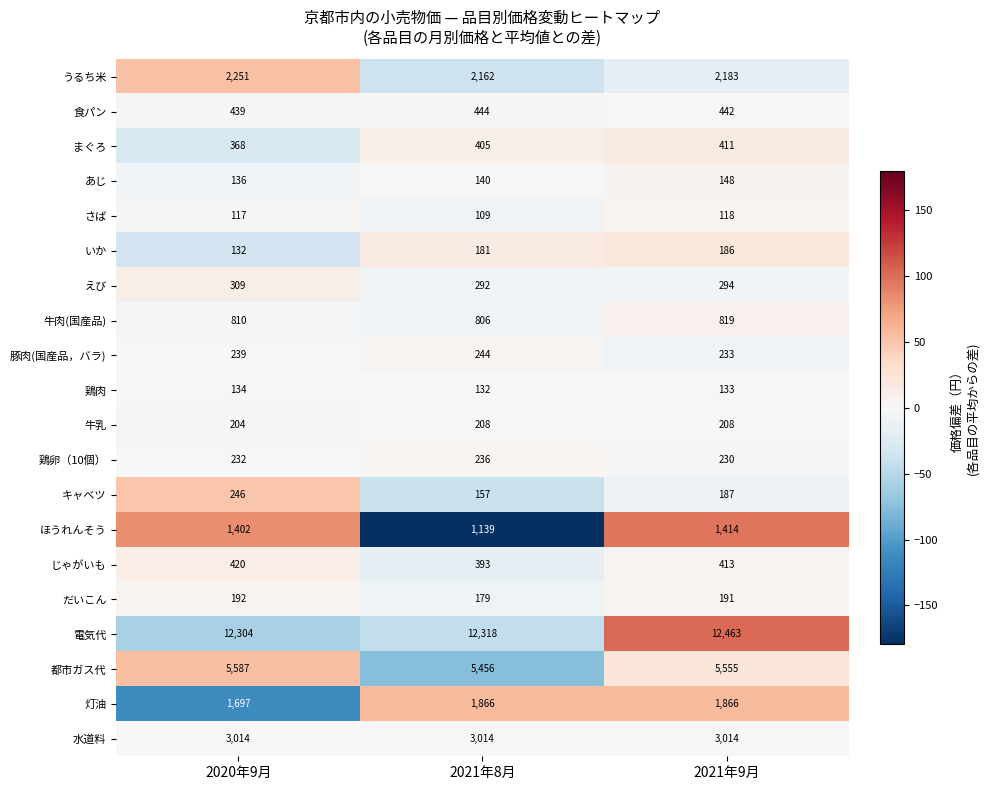

List the series in order of their peak value, highest first.

電気代, 都市ガス代, 水道料, うるち米, 灯油, ほうれんそう, 牛肉(国産品), 食パン, じゃがいも, まぐろ, えび, キャベツ, 豚肉(国産品，バラ), 鶏卵（10個）, 牛乳, だいこん, いか, あじ, 鶏肉, さば